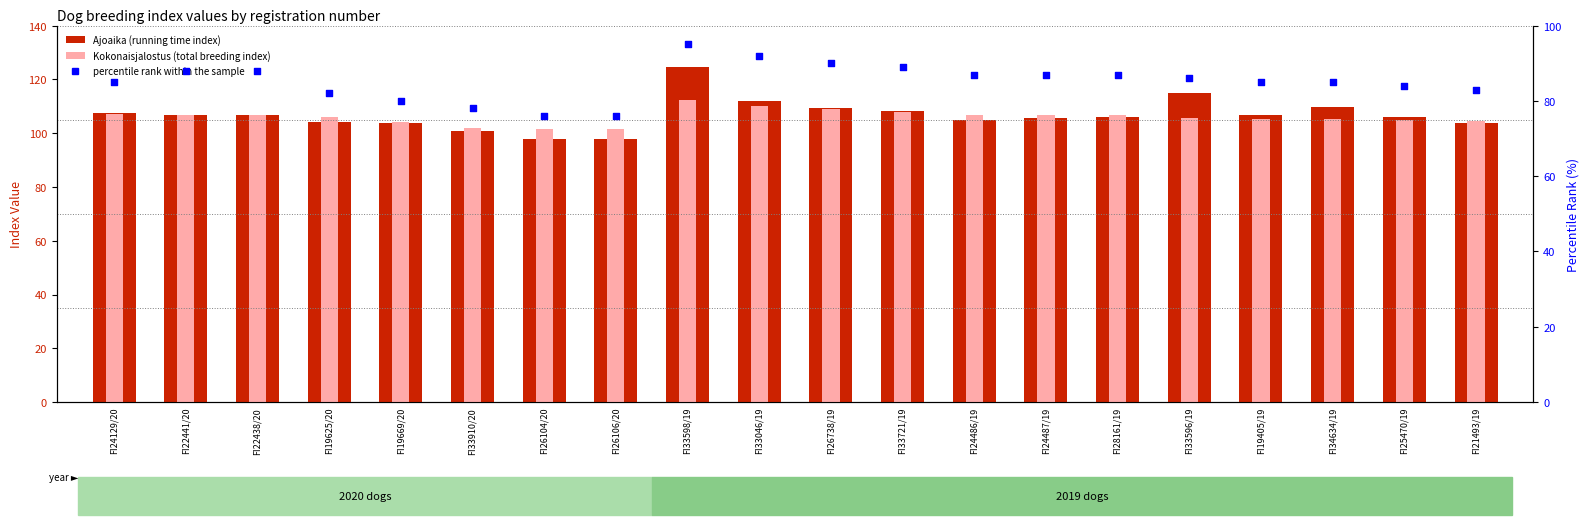

At which category is the sum across all series the highest?

FI33598/19